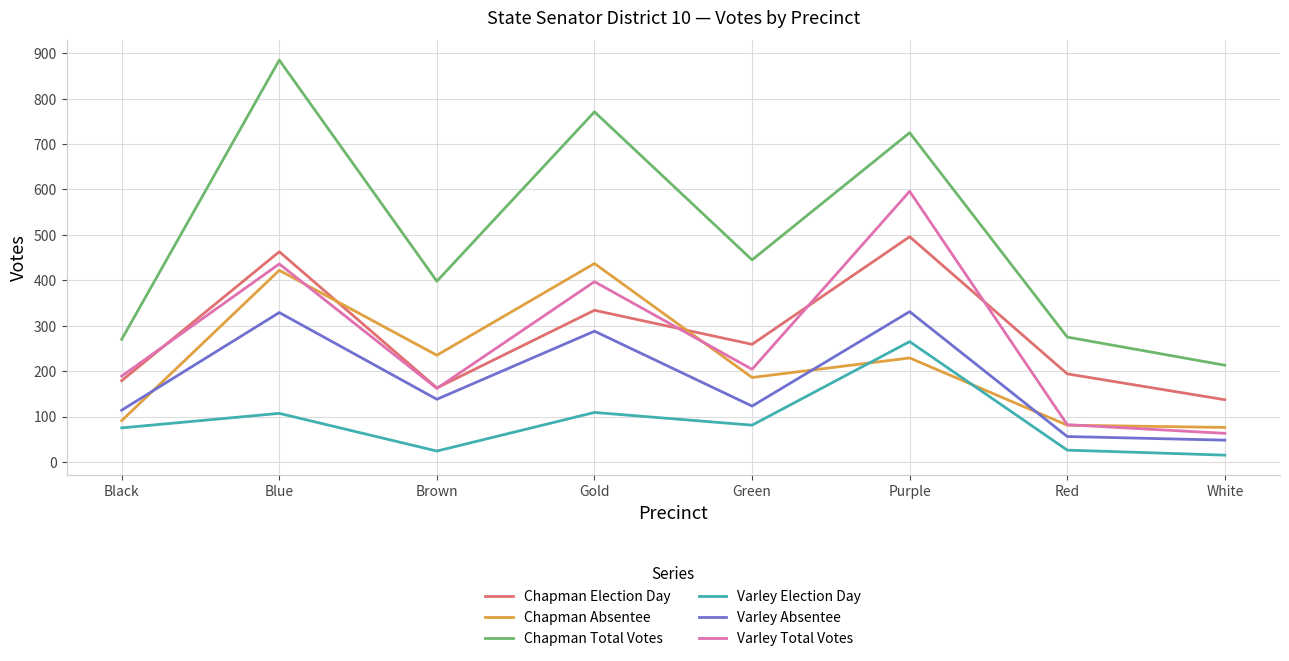

The Chapman Total Votes series shows 445 at Green. True or false?

True